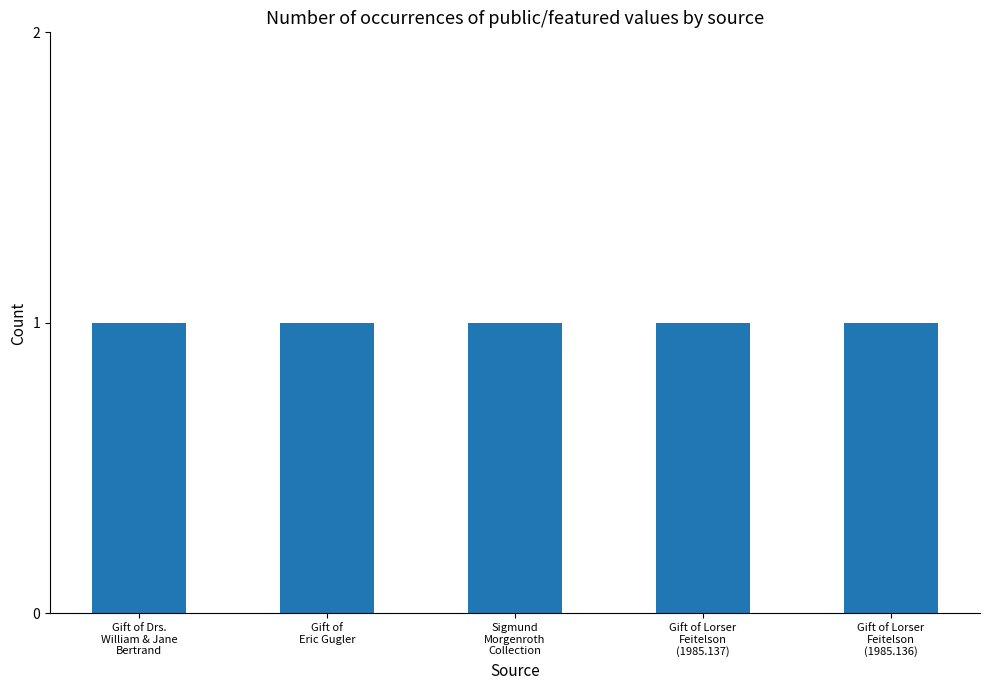

Between Sigmund Morgenroth Collection and Gift of Drs. William and Jane Bertrand, which is larger?

Sigmund Morgenroth Collection